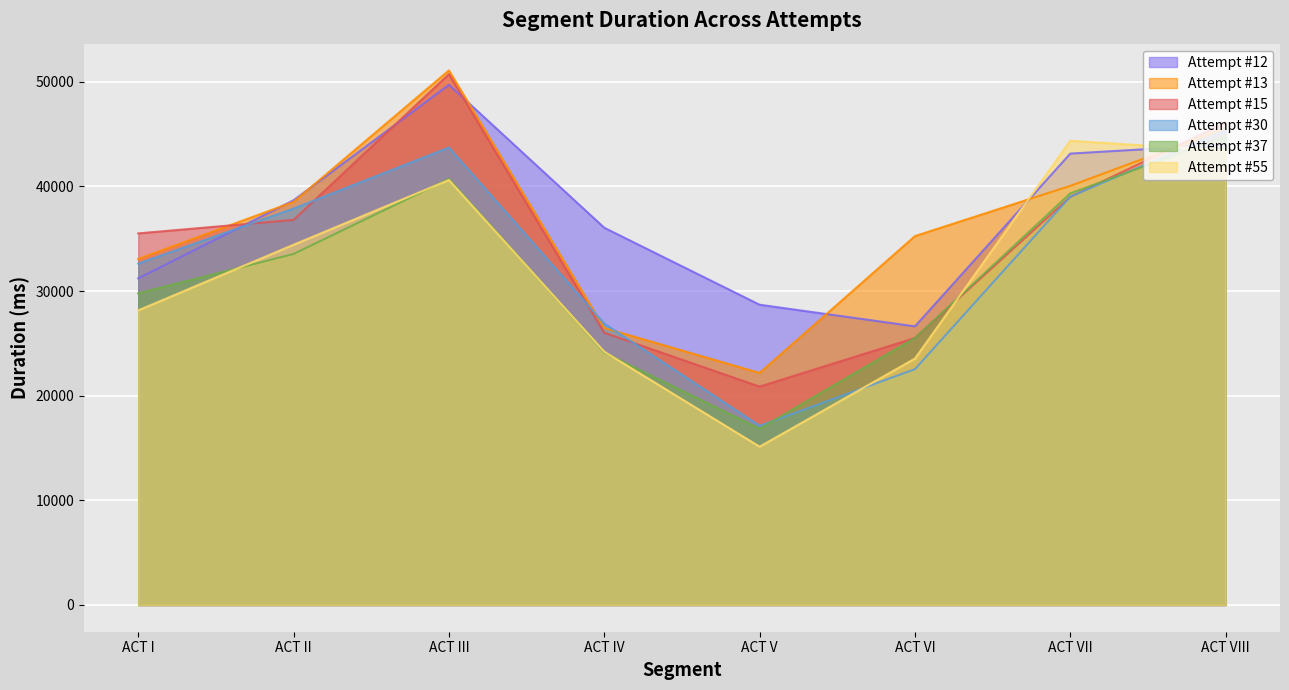

Which series has the widest spread of values?

Attempt #15